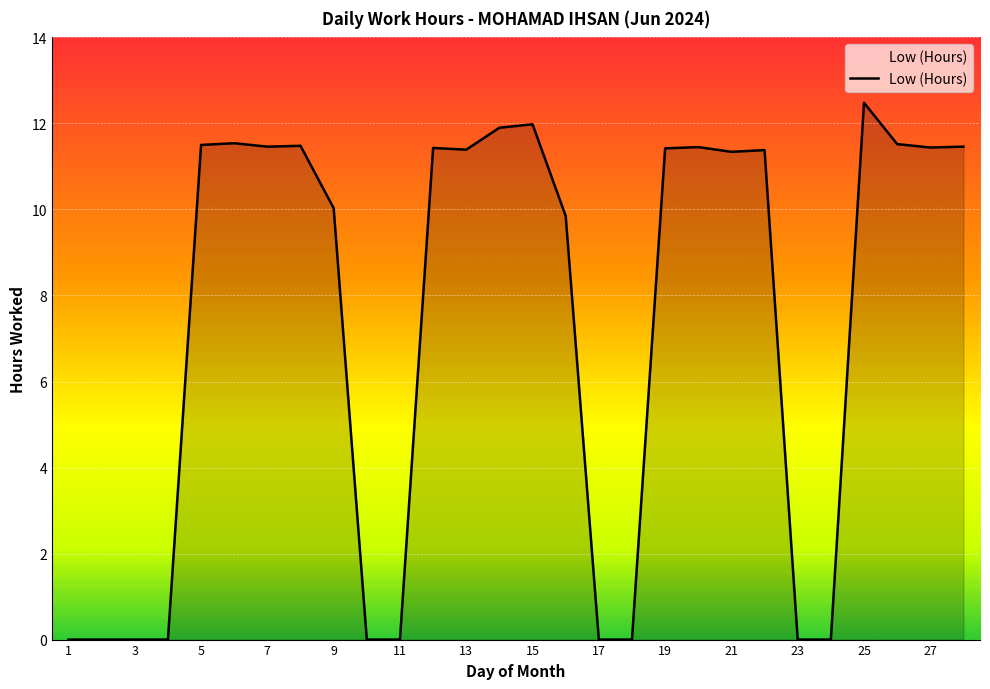

What is the difference between the maximum and minimum values?

12.5